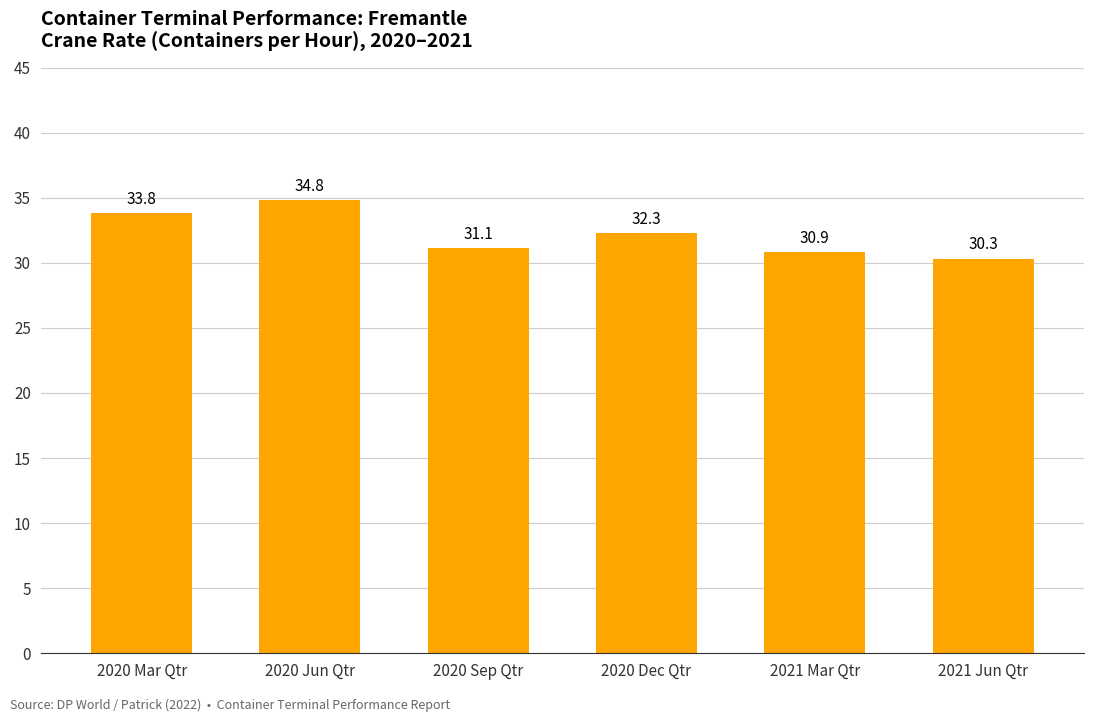

True or false: the data shows 11.8 at 2020 Jun Qtr.

False